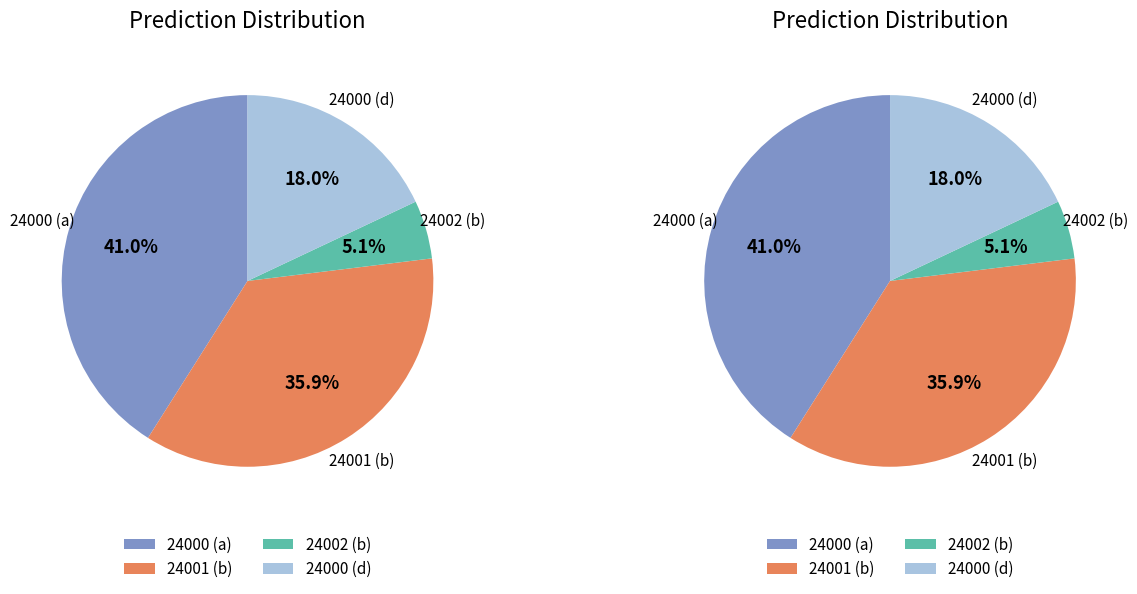

The 24000 (d) slice represents 18% of the pie. True or false?

True